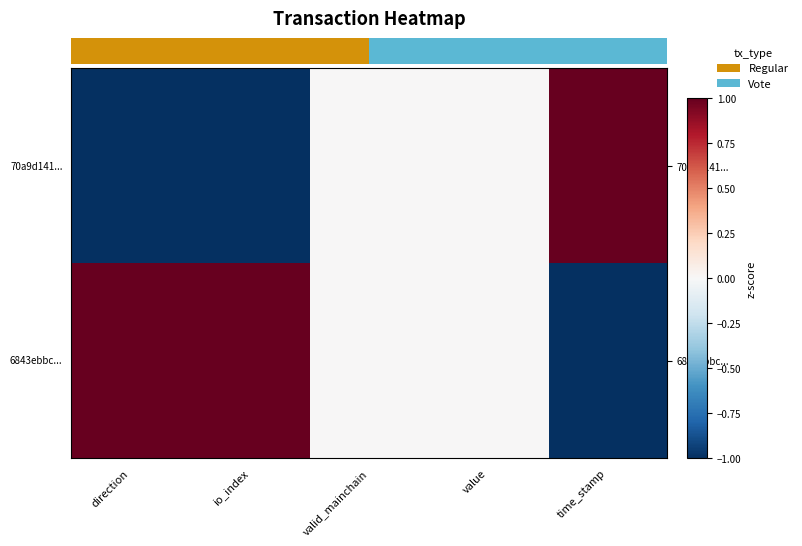

How many values in the 6843ebbc... series are below 0?

1